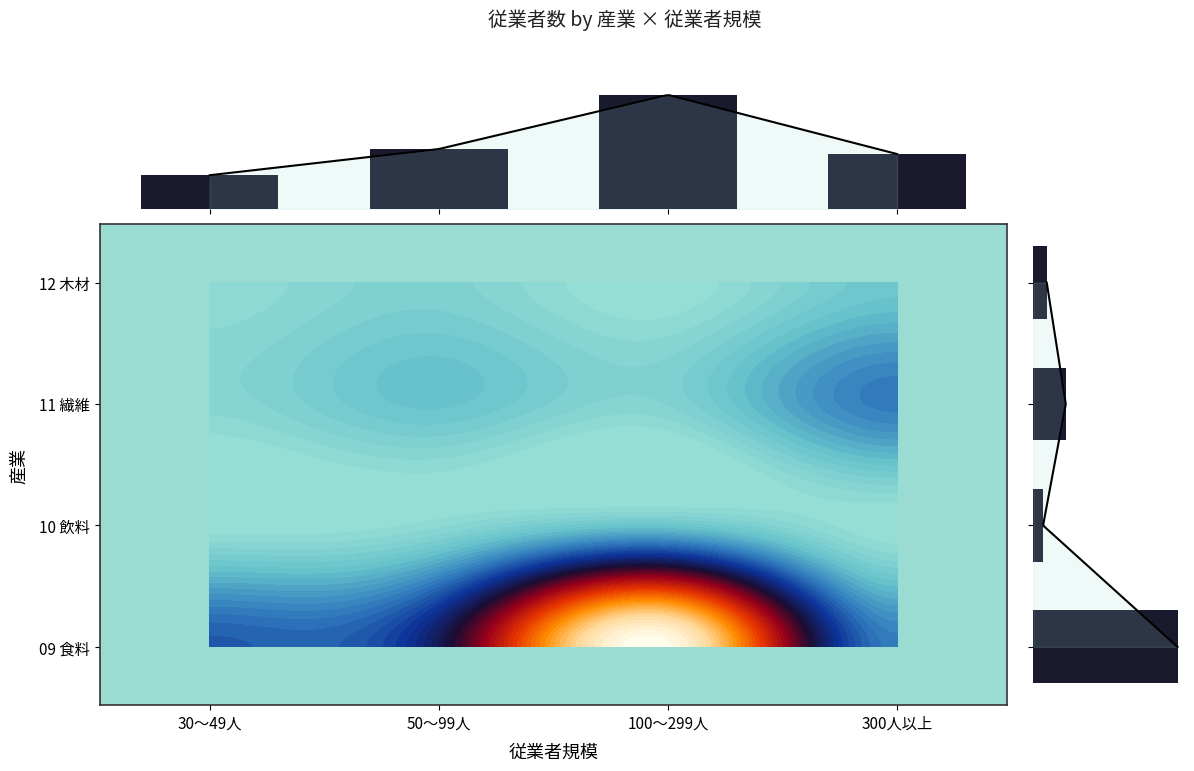

Is the value of row totals at 30～49人 greater than the value of column totals at 50～99人?

Yes